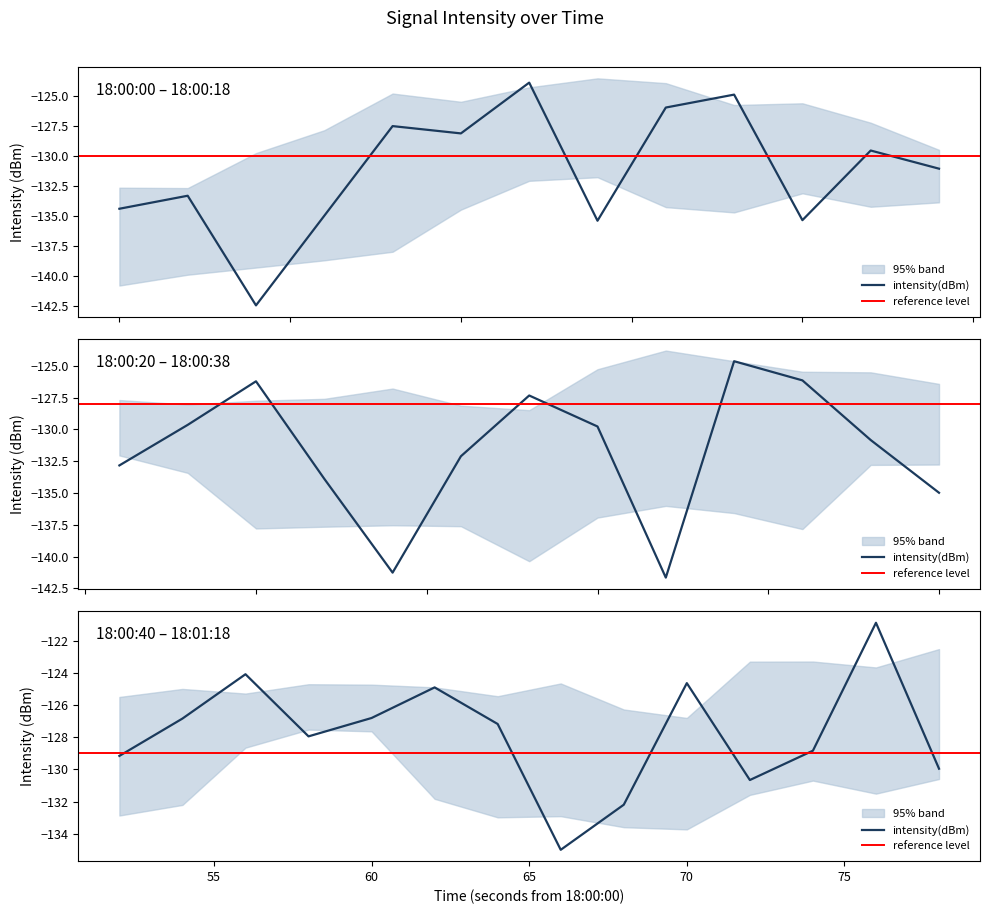

What is the value of the 28th point from the left?

-126.8